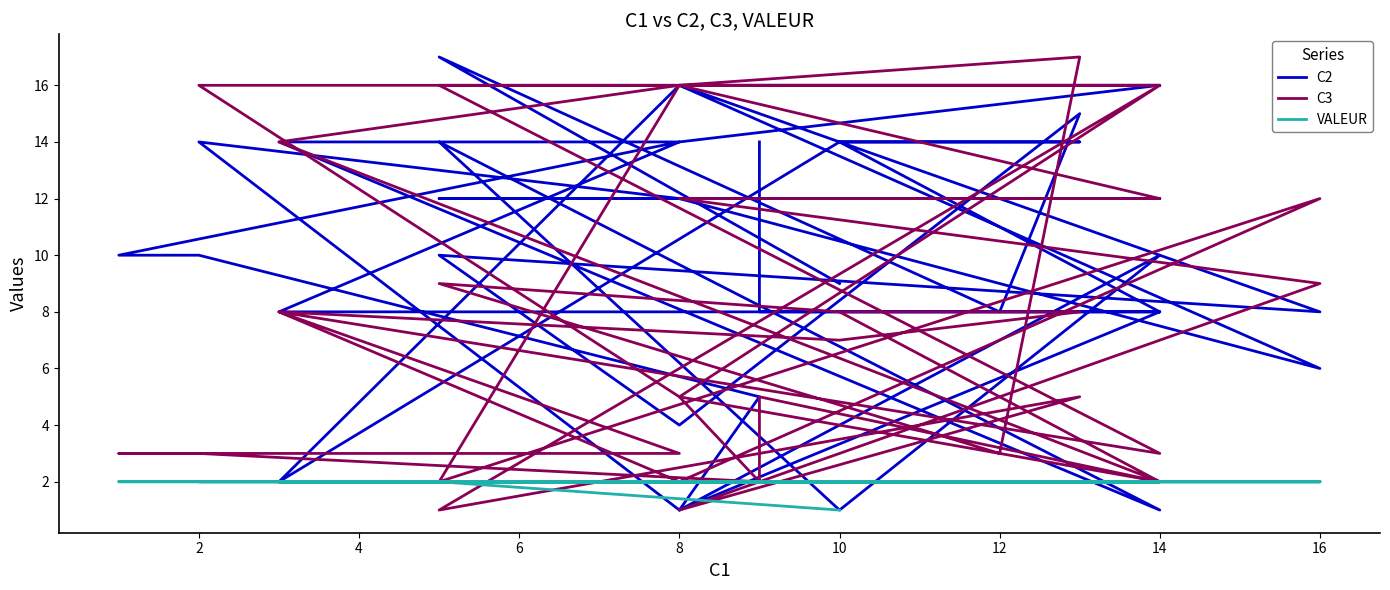

Does the chart display data point markers on the line(s)?

No